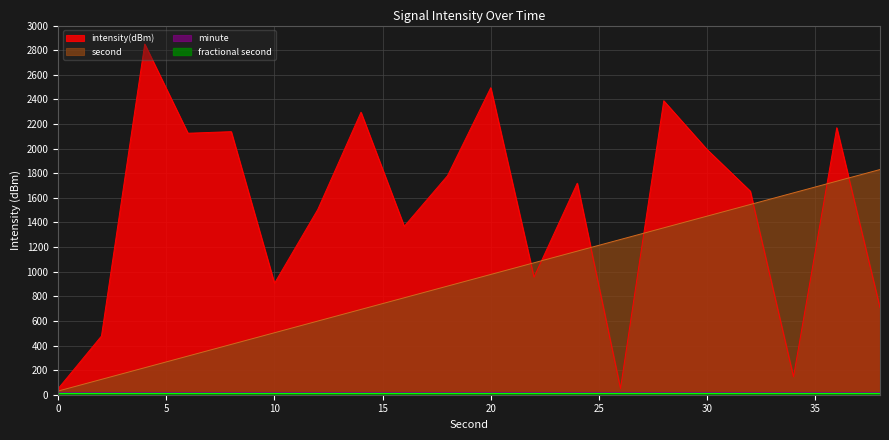

What is the difference between the maximum and second lowest values in the second series?

1705.3